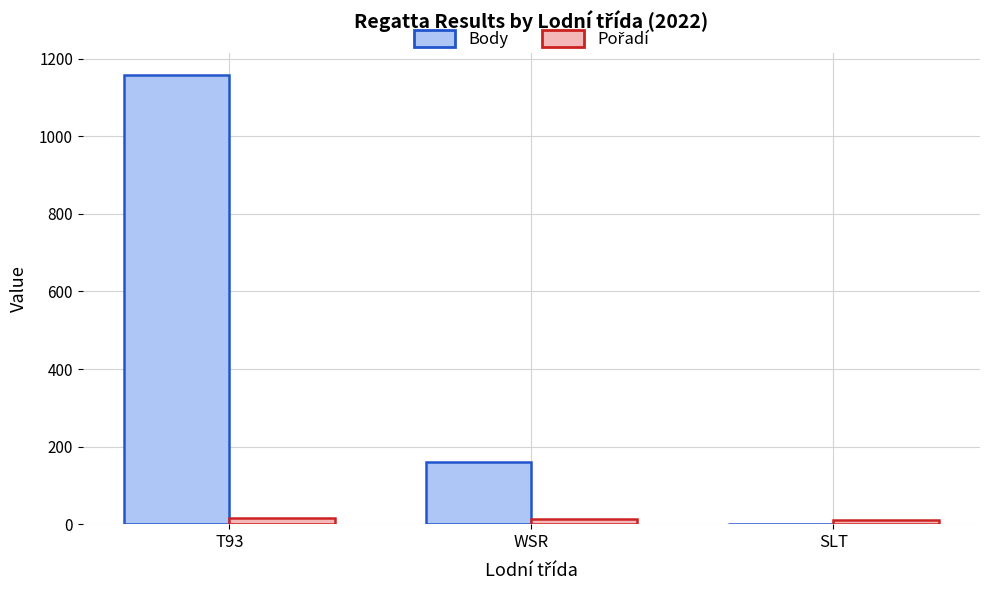

What is the maximum value shown in the chart?

1157